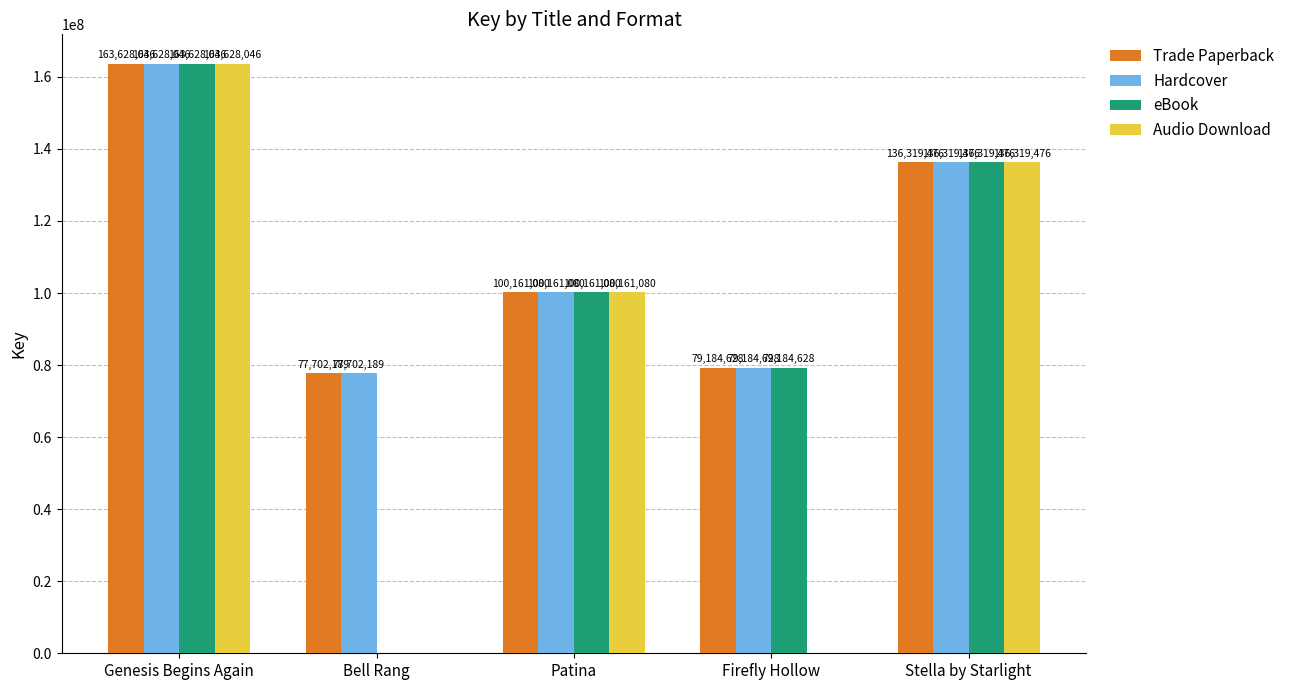

The Audio Download series shows 136319476 at Stella by Starlight. True or false?

True